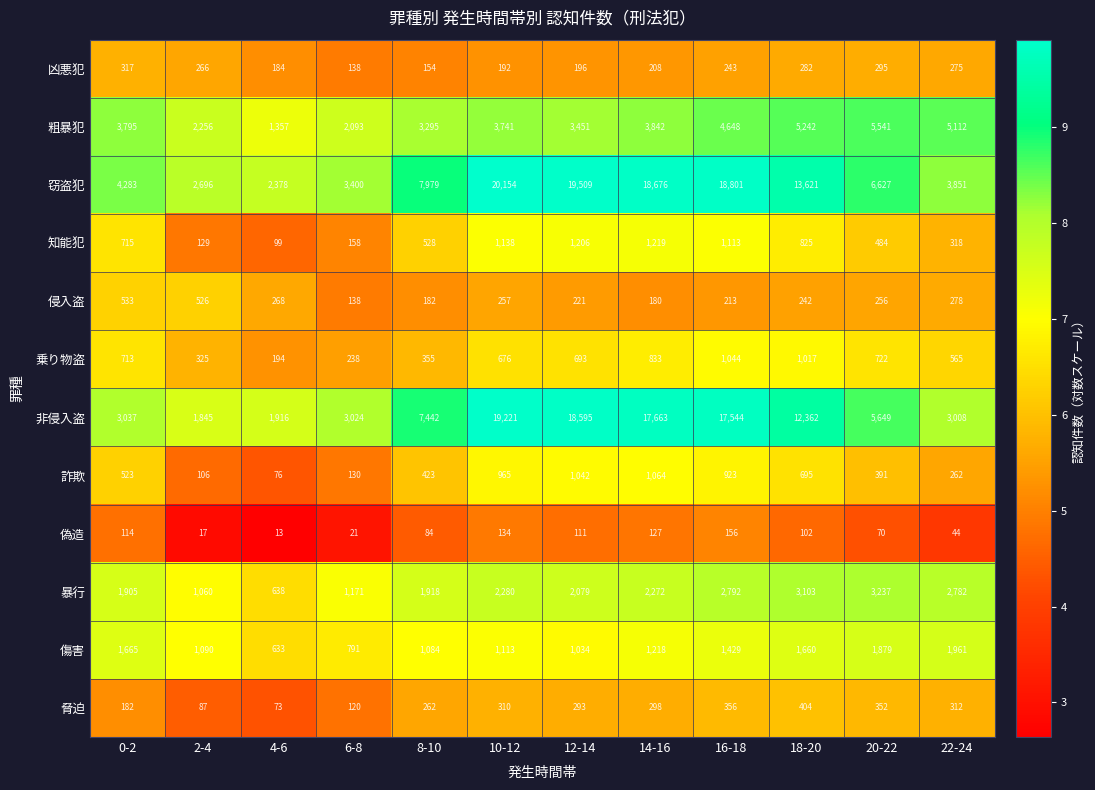

At which category does the chart reach its peak across all series?

10-12